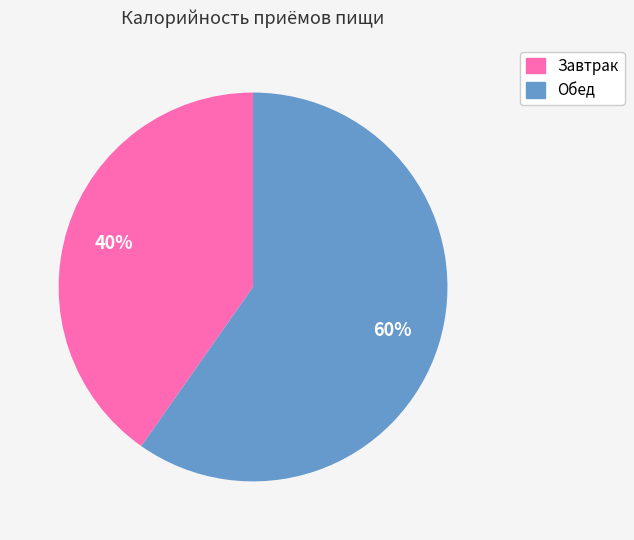

How many segments does this pie chart have?

2